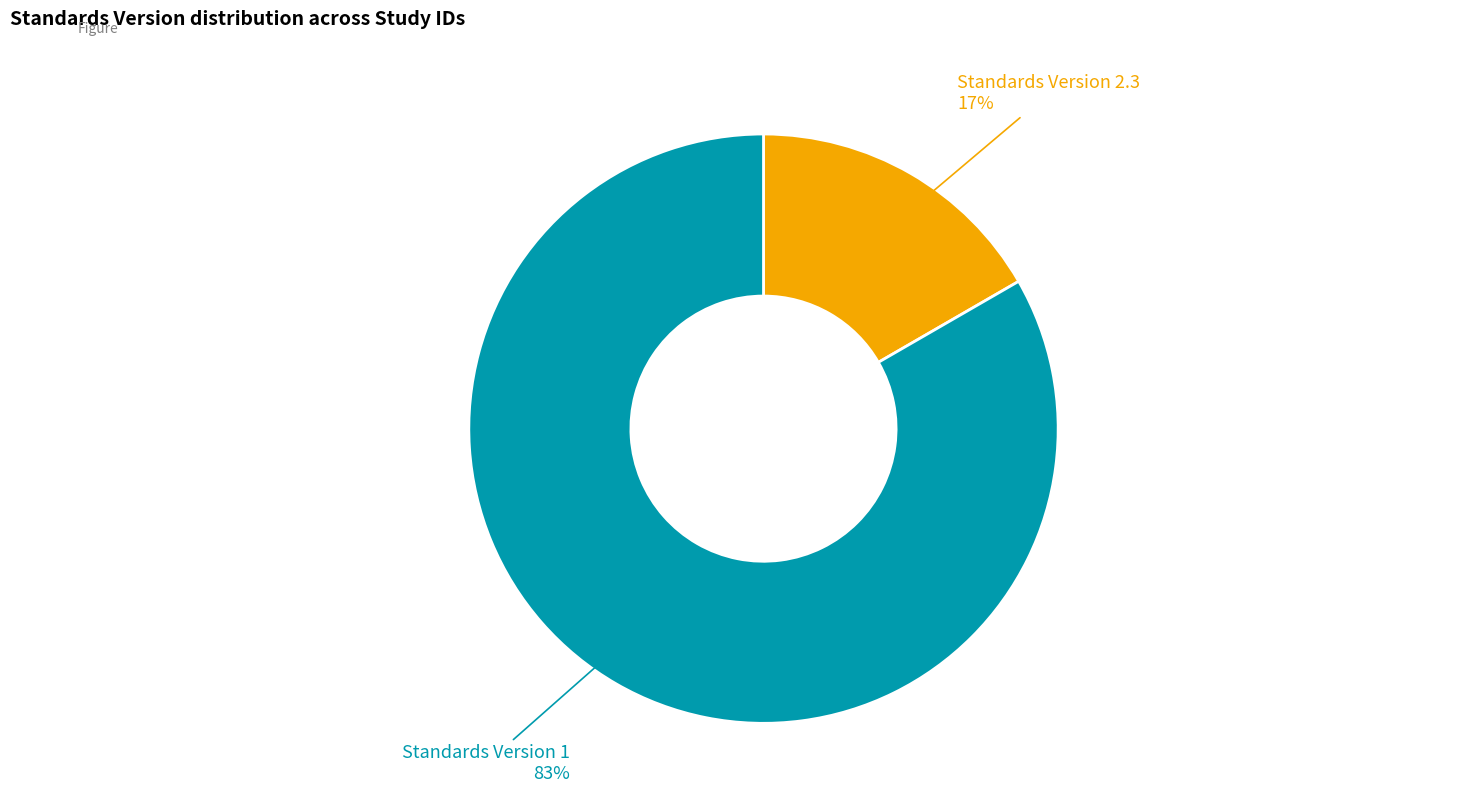

Rank the categories by value from highest to lowest.

Standards Version 1, Standards Version 2.3